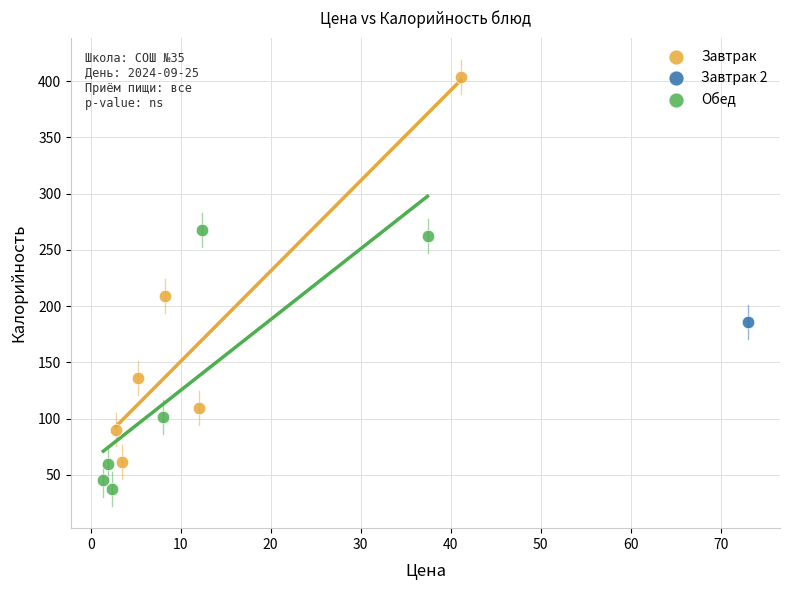

Which series reaches the maximum Y coordinate?

Завтрак